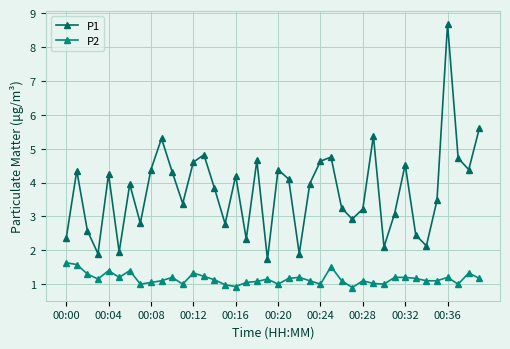

What is the value of the P2 point at the 28th from the left?

0.9